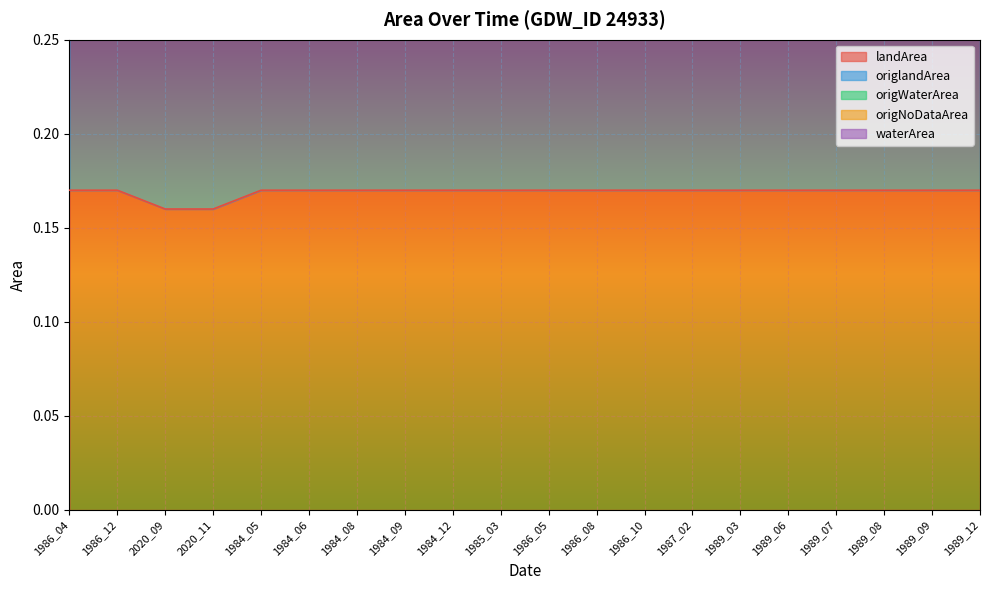

Is the value of landArea at 1989_03 greater than the value of origWaterArea at 2020_09?

Yes